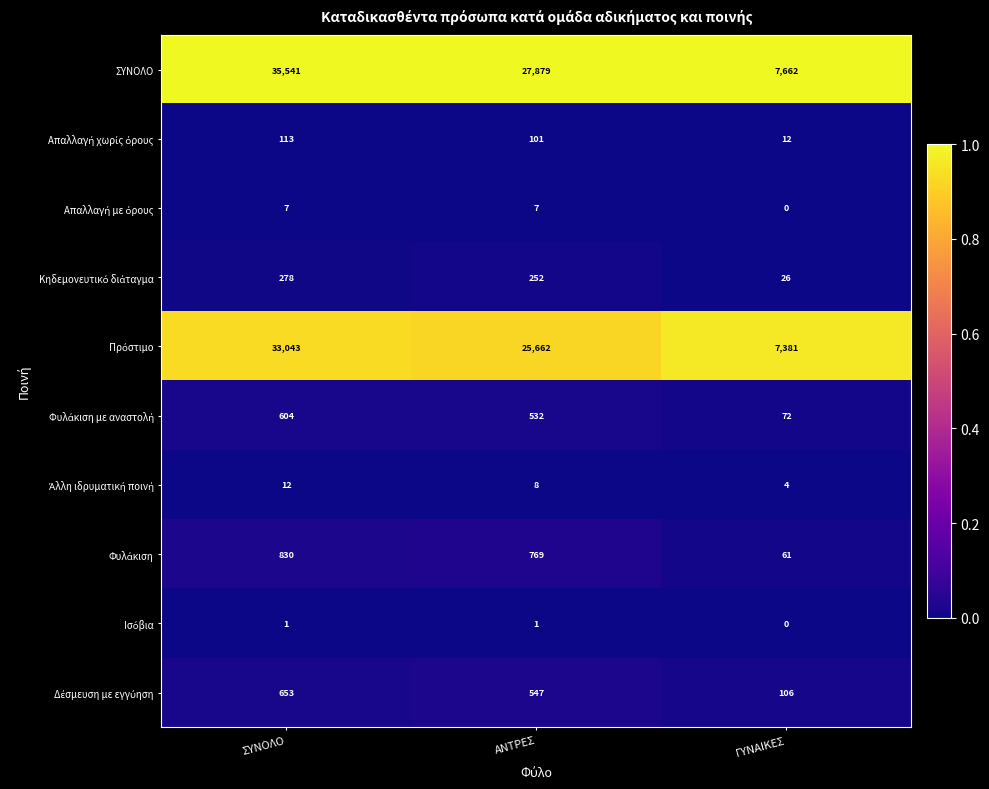

At which category is the sum across all series the highest?

ΣΥΝΟΛΟ